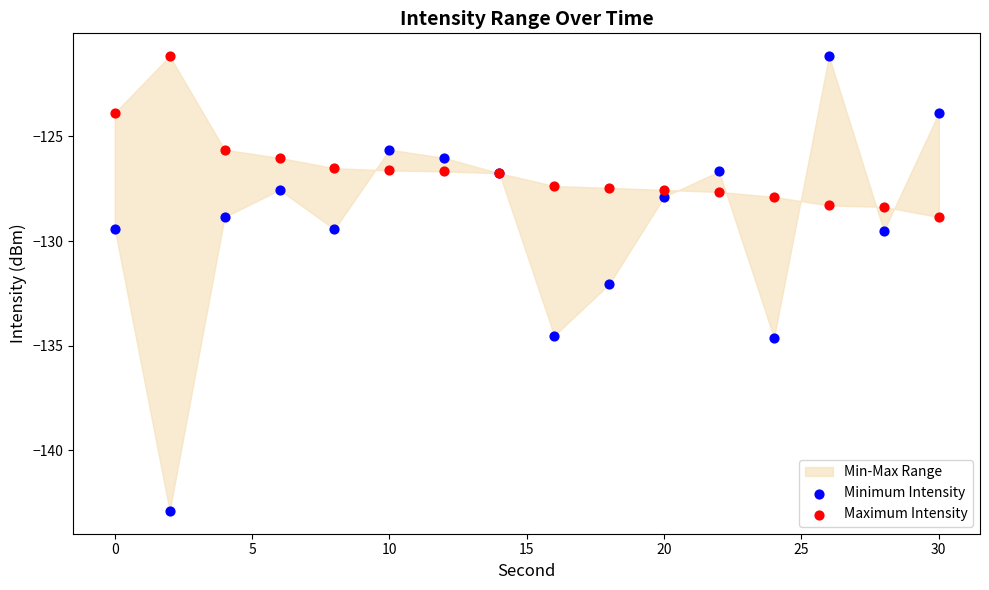

Which series reaches the minimum Y coordinate?

Minimum Intensity